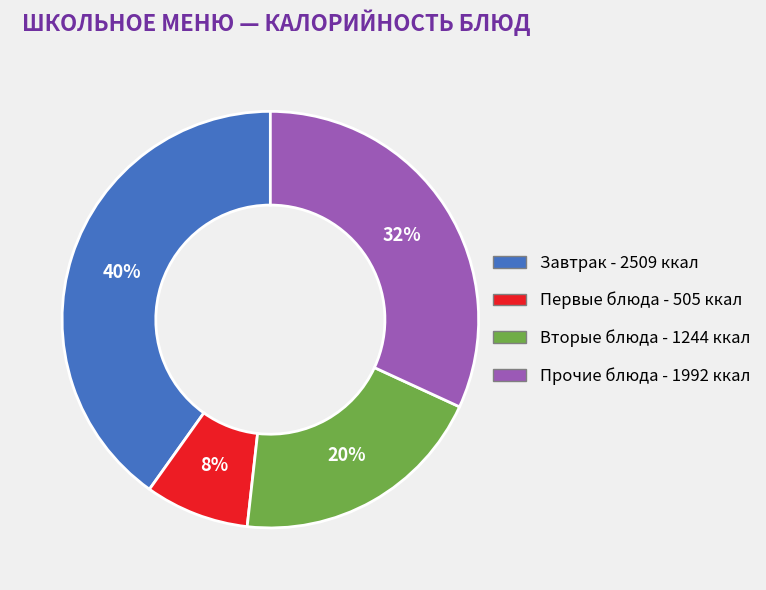

To the nearest percent, what is the difference between the largest and smallest slice percentages?

32%